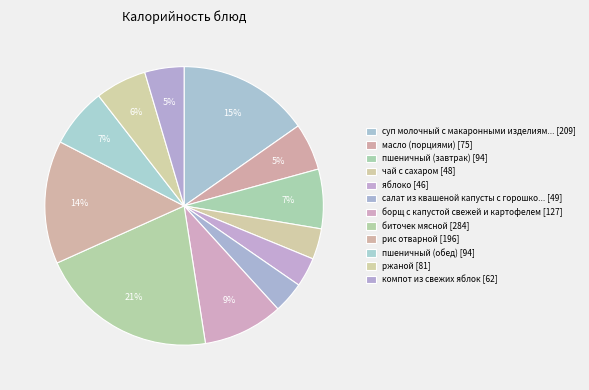

How many slices are in this pie chart?

12